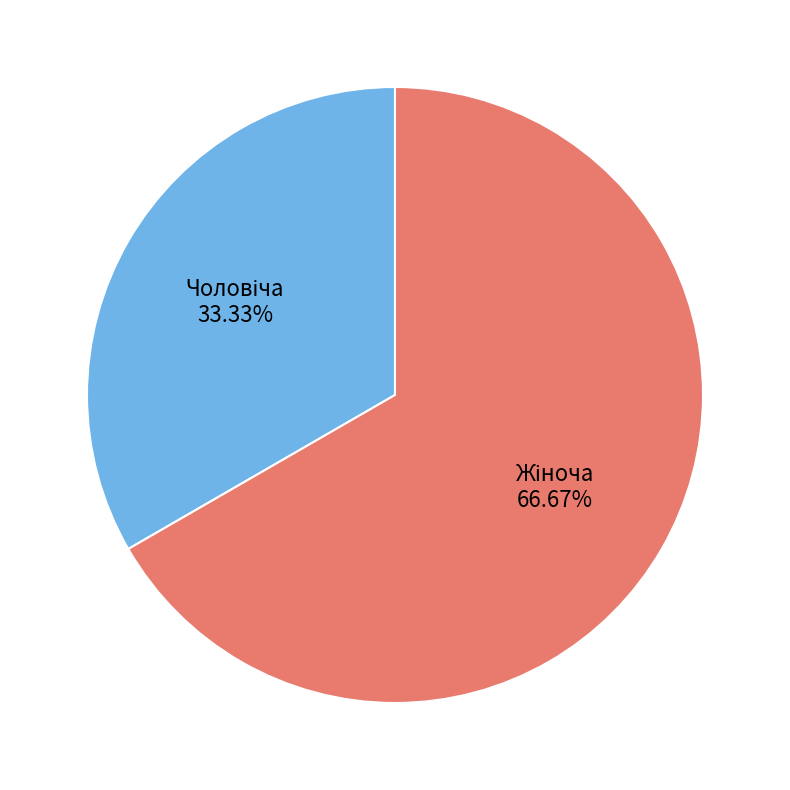

How many segments does this pie chart have?

2